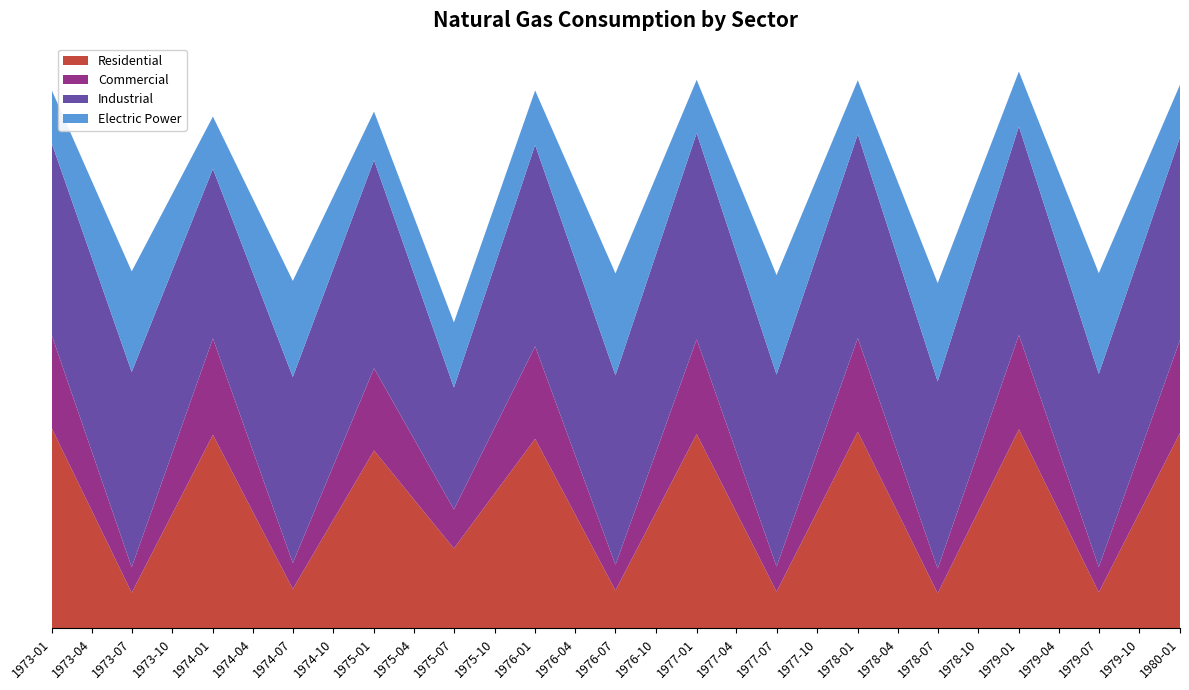

Reading left to right, list all the values displayed in this chart.

Residential: 843.9	150.3	816.9	166.3	750.7	337.3	800.0	160.0	820.0	155.0	830.0	148.0	840.0	152.0	825.0
Commercial: 392.3	107.7	406.4	109.7	347.0	164.6	390.0	108.0	400.0	106.0	395.0	104.0	398.0	107.0	392.0
Industrial: 810.1	823.9	715.8	784.9	878.1	514.2	850.0	800.0	870.0	810.0	860.0	790.0	880.0	815.0	855.0
Electric Power: 224.1	424.6	220.6	405.4	205.1	275.1	230.0	430.0	225.0	420.0	228.0	415.0	232.0	425.0	222.0